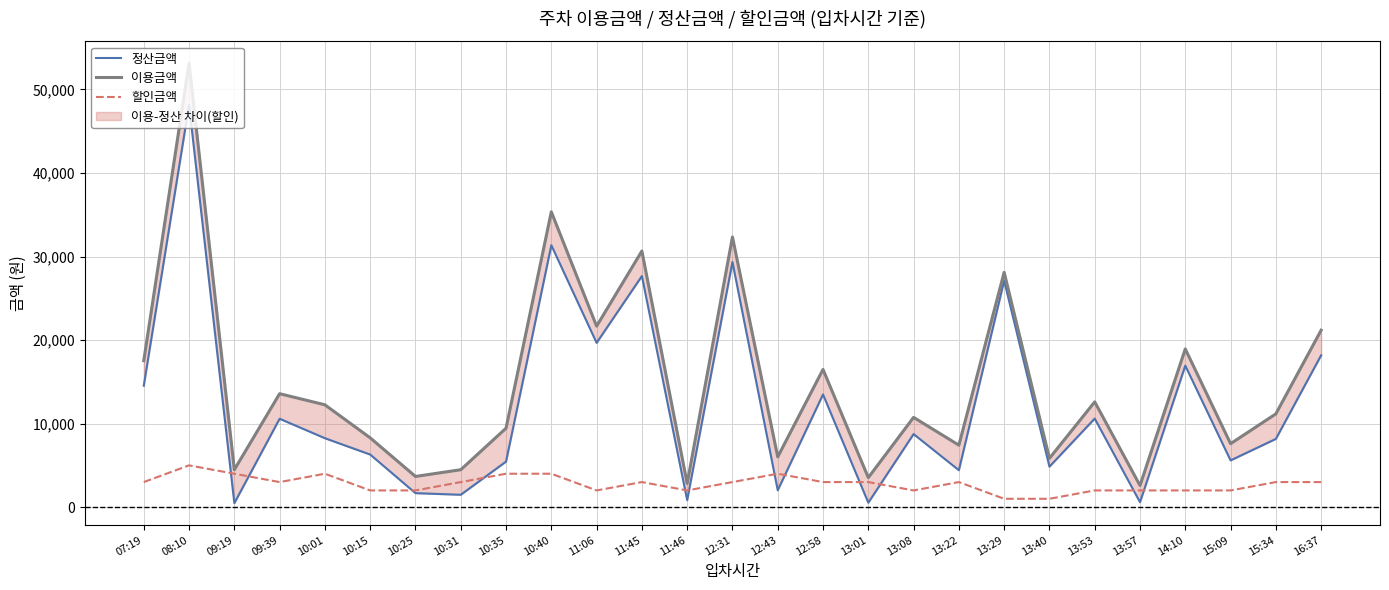

What is the sum of the 이용금액 values at 11:06 and 13:40?

27510